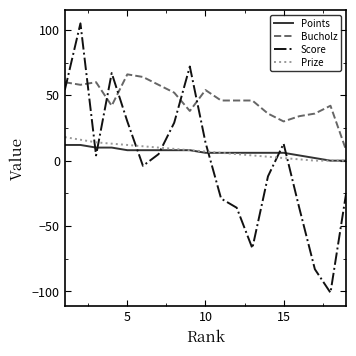

What is the maximum value for Prize?

18